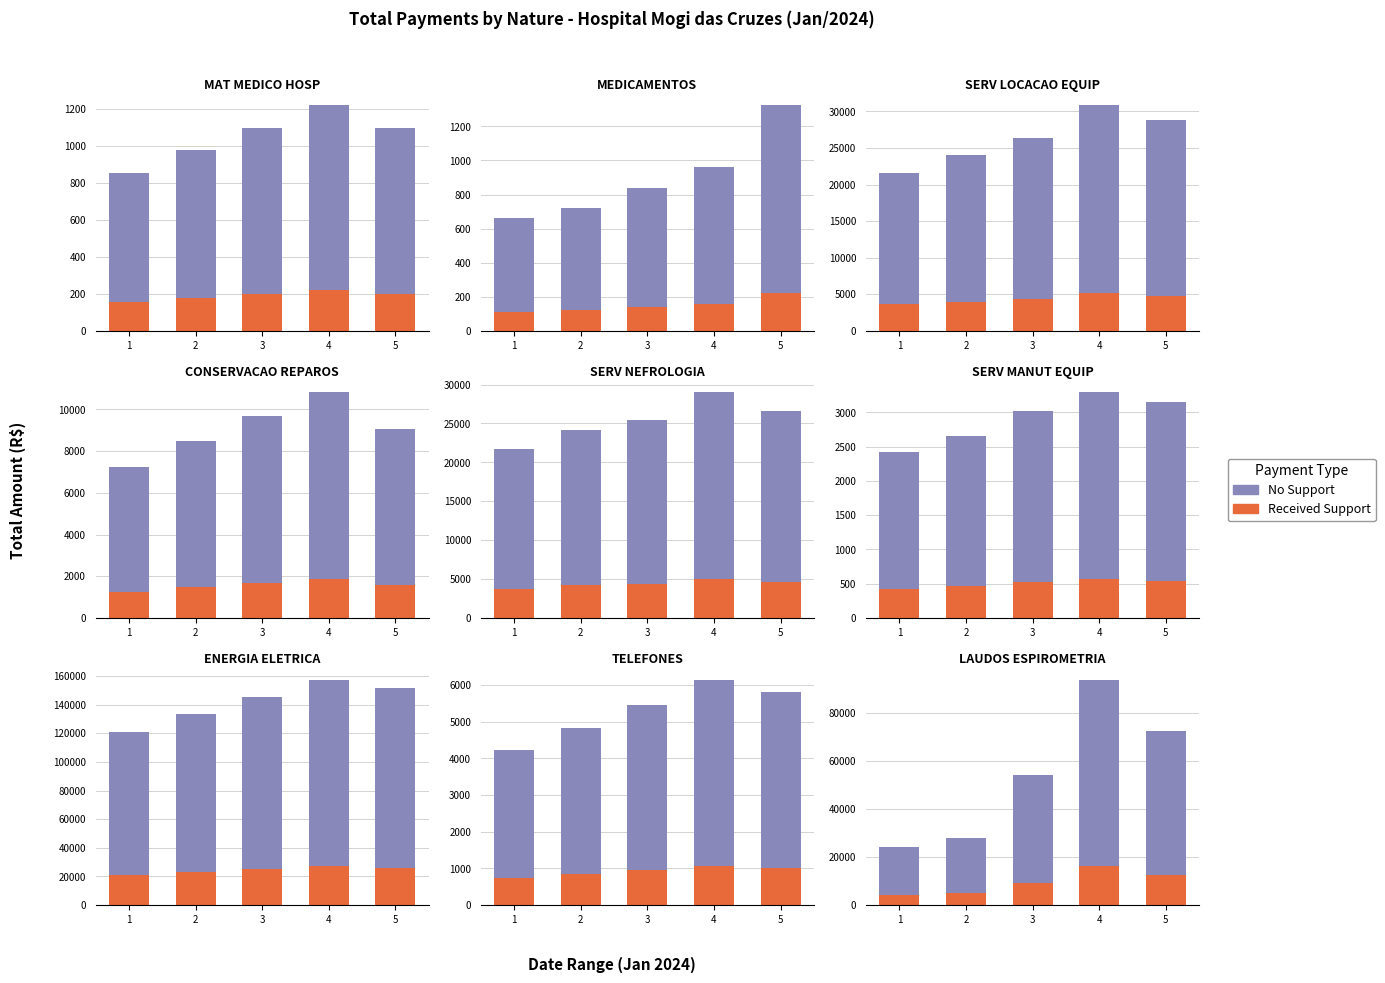

What is the difference between the maximum and second lowest values in the Received Support series?

11421.9